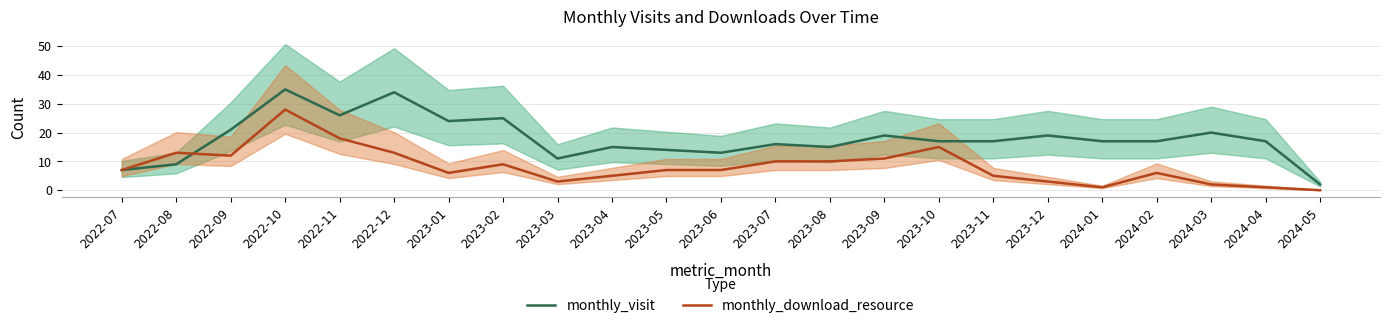

Does the chart have visible grid lines?

Yes